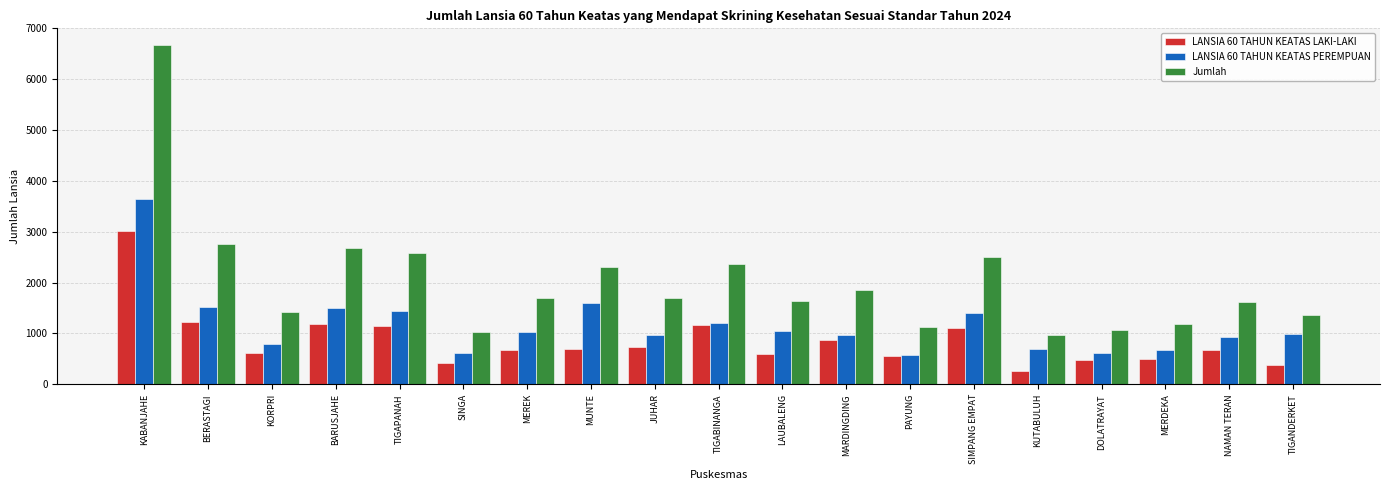

What is the total value across all series at TIGANDERKET?

2722